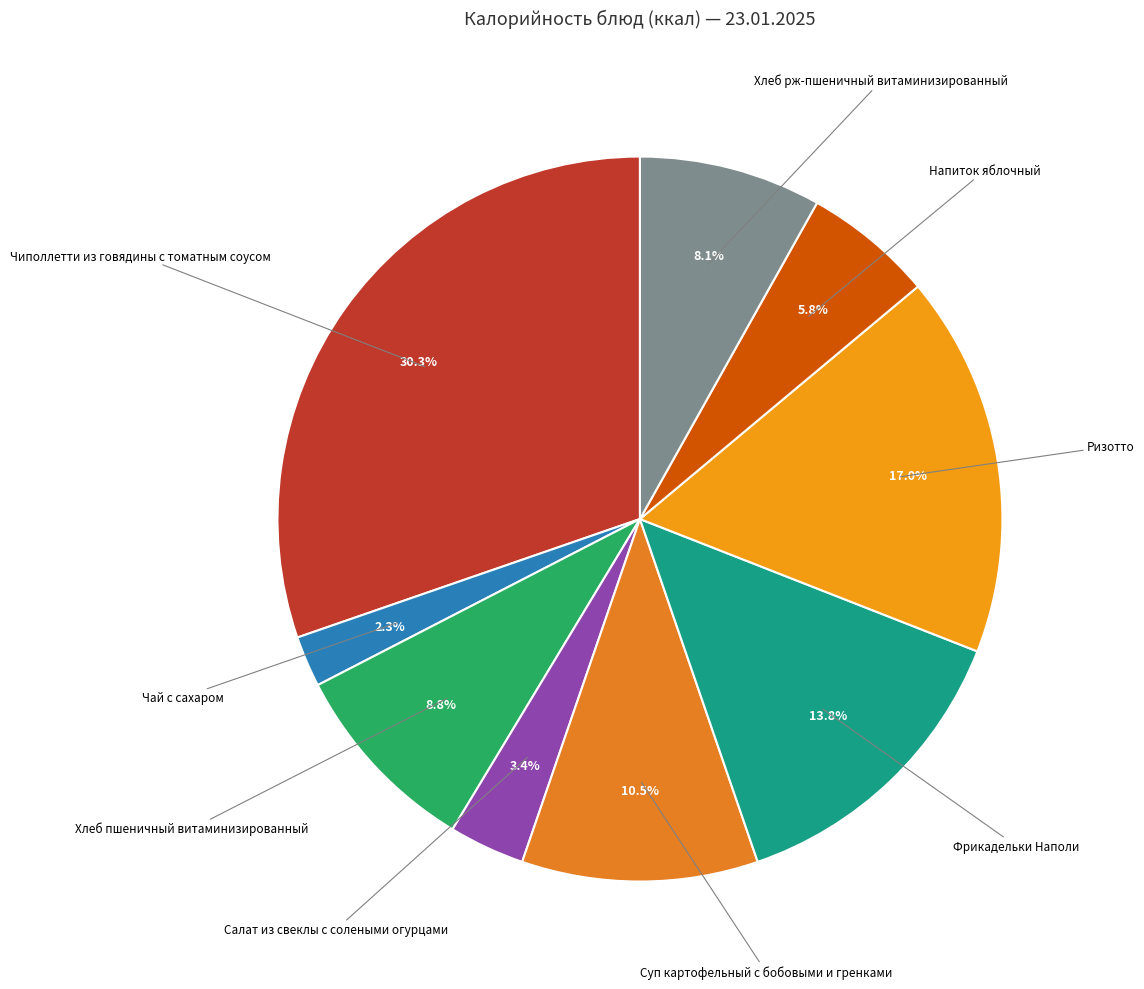

What is the largest slice in the pie chart?

Чиполлетти из говядины с томатным соусом